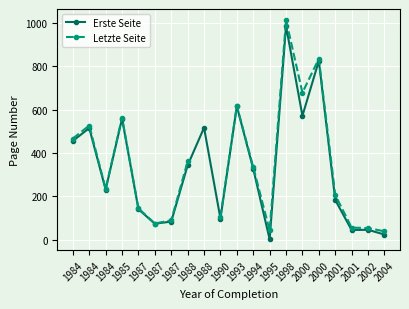

True or false: Letzte Seite and Erste Seite cross at least once.

False